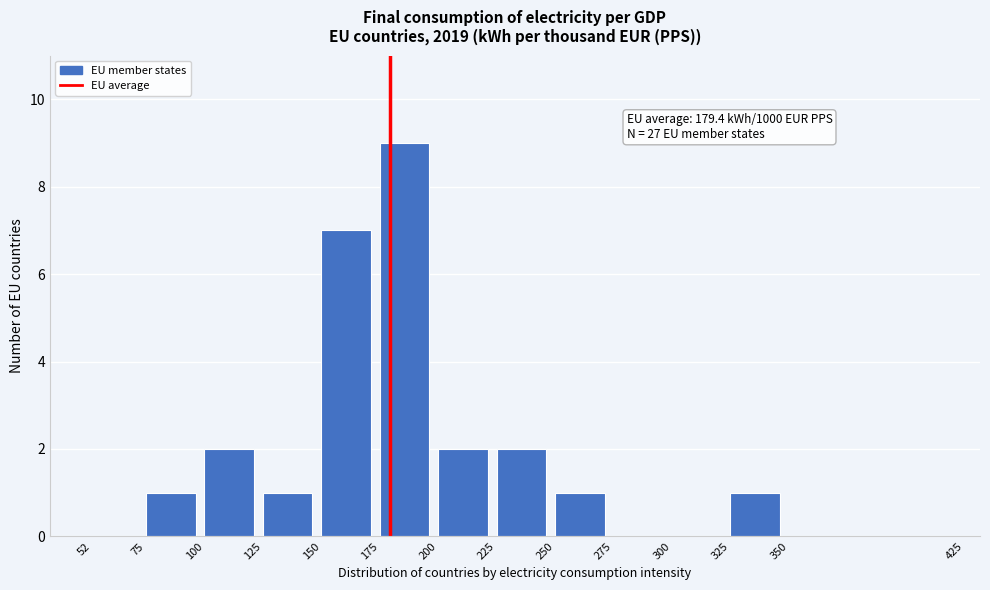

Over which range of the x-axis is the bar tallest?

175 to 200